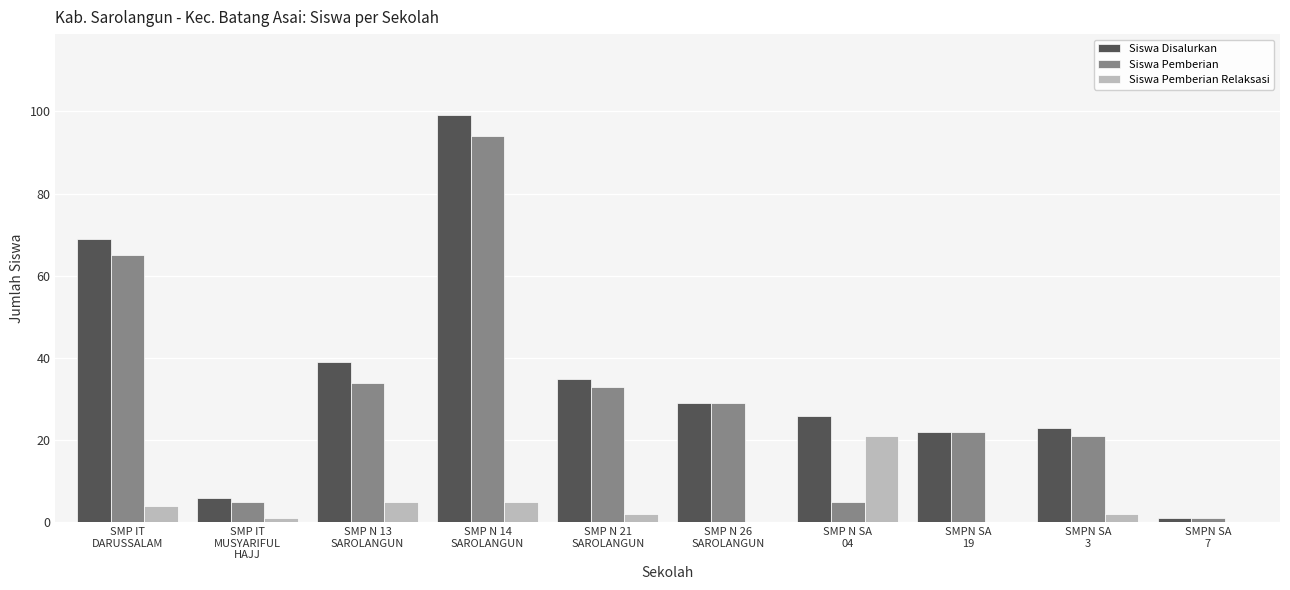

Reading left to right, what are all the values shown in this chart?

Siswa Disalurkan: 69	6	39	99	35	29	26	22	23	1
Siswa Pemberian: 65	5	34	94	33	29	5	22	21	1
Siswa Pemberian Relaksasi: 4	1	5	5	2	0	21	0	2	0